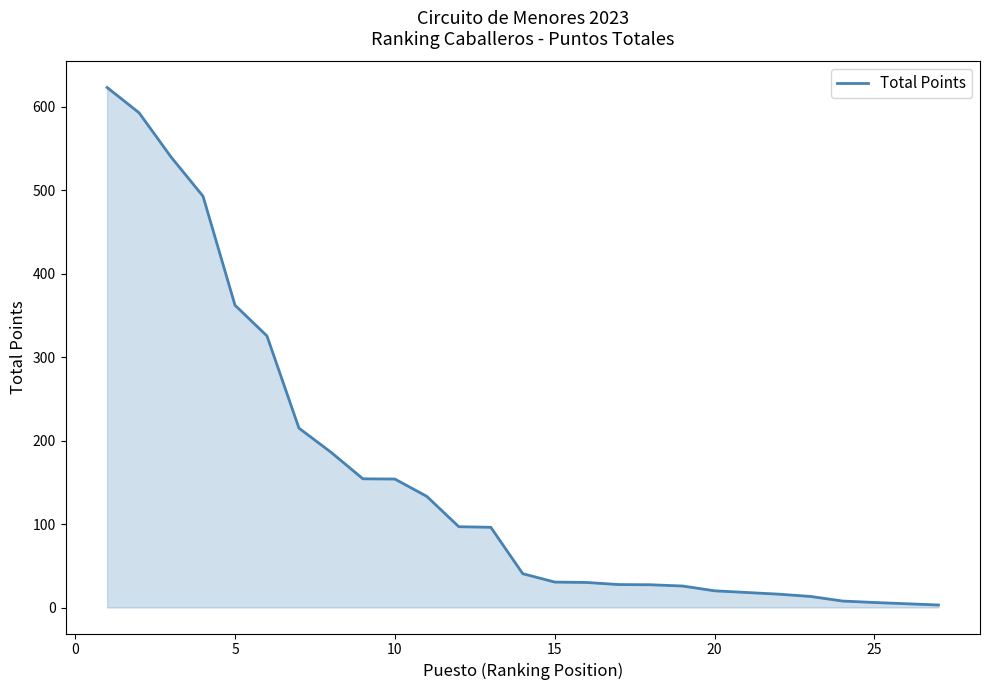

How many series are shown in this chart?

1